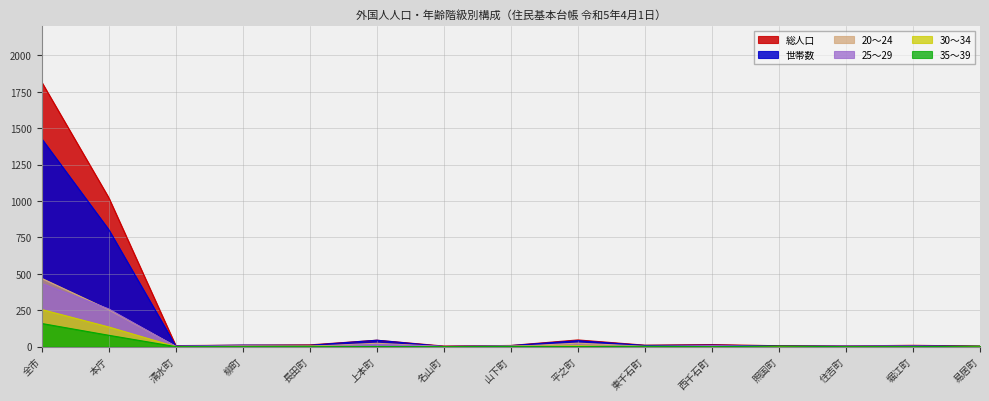

What value does the 35～39 series have at 本庁, to the nearest 10?

80